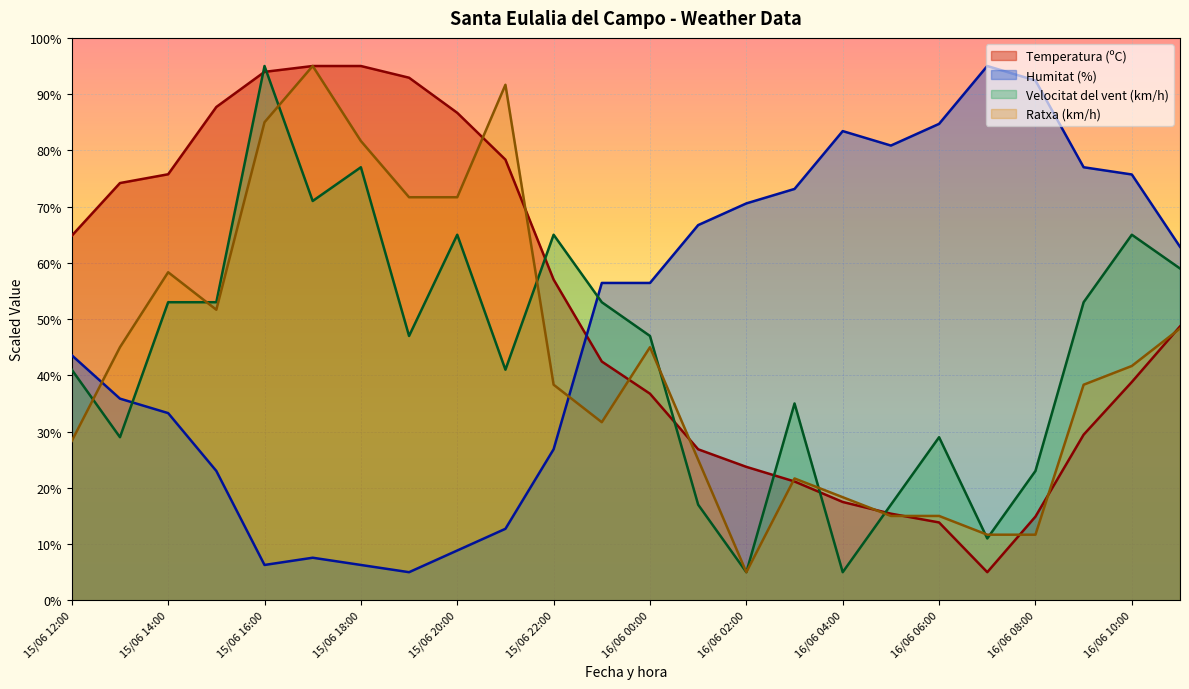

Reading right to left, list all the values displayed in this chart.

Temperatura (ºC): 16/06 11:00=48.7	16/06 10:00=38.8	16/06 09:00=29.5	16/06 08:00=14.9	16/06 07:00=5.0	16/06 06:00=13.8	16/06 05:00=15.4	16/06 04:00=17.5	16/06 03:00=21.1	16/06 02:00=23.7	16/06 01:00=26.8	16/06 00:00=36.7	15/06 23:00=42.5	15/06 22:00=57.0	15/06 21:00=78.4	15/06 20:00=86.7	15/06 19:00=92.9	15/06 18:00=95.0	15/06 17:00=95.0	15/06 16:00=94.0	15/06 15:00=87.7	15/06 14:00=75.8	15/06 13:00=74.2	15/06 12:00=64.8
Humitat (%): 16/06 11:00=62.9	16/06 10:00=75.7	16/06 09:00=77.0	16/06 08:00=92.4	16/06 07:00=95.0	16/06 06:00=84.7	16/06 05:00=80.9	16/06 04:00=83.4	16/06 03:00=73.1	16/06 02:00=70.6	16/06 01:00=66.7	16/06 00:00=56.4	15/06 23:00=56.4	15/06 22:00=26.9	15/06 21:00=12.7	15/06 20:00=8.9	15/06 19:00=5.0	15/06 18:00=6.3	15/06 17:00=7.6	15/06 16:00=6.3	15/06 15:00=23.0	15/06 14:00=33.3	15/06 13:00=35.9	15/06 12:00=43.6
Velocitat del vent (km/h): 16/06 11:00=59.0	16/06 10:00=65.0	16/06 09:00=53.0	16/06 08:00=23.0	16/06 07:00=11.0	16/06 06:00=29.0	16/06 05:00=17.0	16/06 04:00=5.0	16/06 03:00=35.0	16/06 02:00=5.0	16/06 01:00=17.0	16/06 00:00=47.0	15/06 23:00=53.0	15/06 22:00=65.0	15/06 21:00=41.0	15/06 20:00=65.0	15/06 19:00=47.0	15/06 18:00=77.0	15/06 17:00=71.0	15/06 16:00=95.0	15/06 15:00=53.0	15/06 14:00=53.0	15/06 13:00=29.0	15/06 12:00=41.0
Ratxa (km/h): 16/06 11:00=48.3	16/06 10:00=41.7	16/06 09:00=38.3	16/06 08:00=11.7	16/06 07:00=11.7	16/06 06:00=15.0	16/06 05:00=15.0	16/06 04:00=18.3	16/06 03:00=21.7	16/06 02:00=5.0	16/06 01:00=25.0	16/06 00:00=45.0	15/06 23:00=31.7	15/06 22:00=38.3	15/06 21:00=91.7	15/06 20:00=71.7	15/06 19:00=71.7	15/06 18:00=81.7	15/06 17:00=95.0	15/06 16:00=85.0	15/06 15:00=51.7	15/06 14:00=58.3	15/06 13:00=45.0	15/06 12:00=28.3